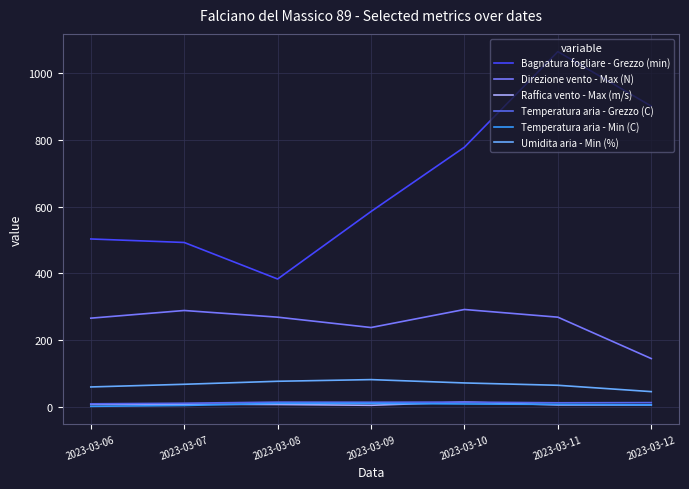

What is the sum of the Raffica vento - Max (m/s) values at 2023-03-11 and 2023-03-12?

12.3